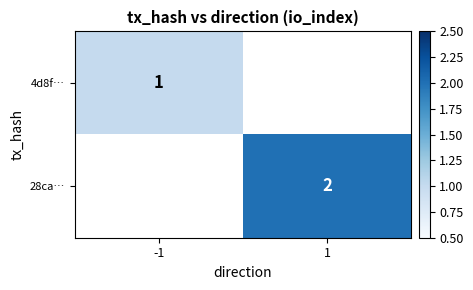

The value of 28ca… at 1 is 2. True or false?

True